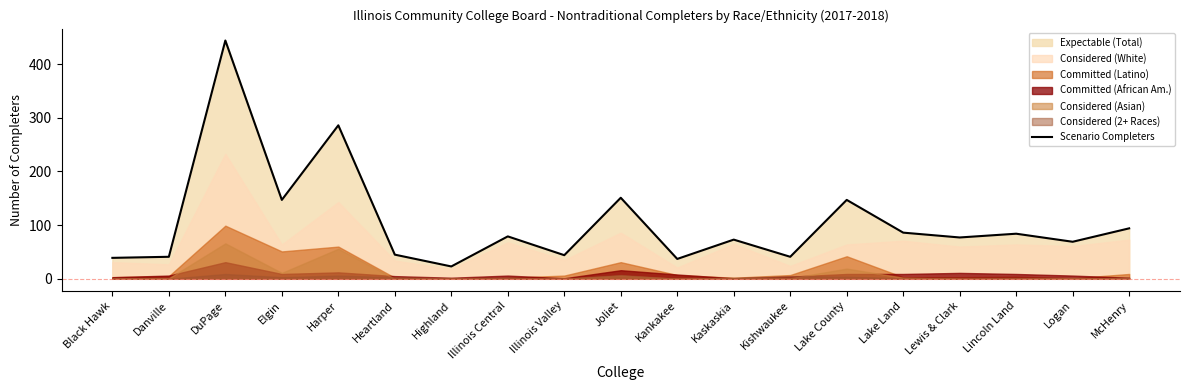

What is the difference between the maximum and minimum values?

421